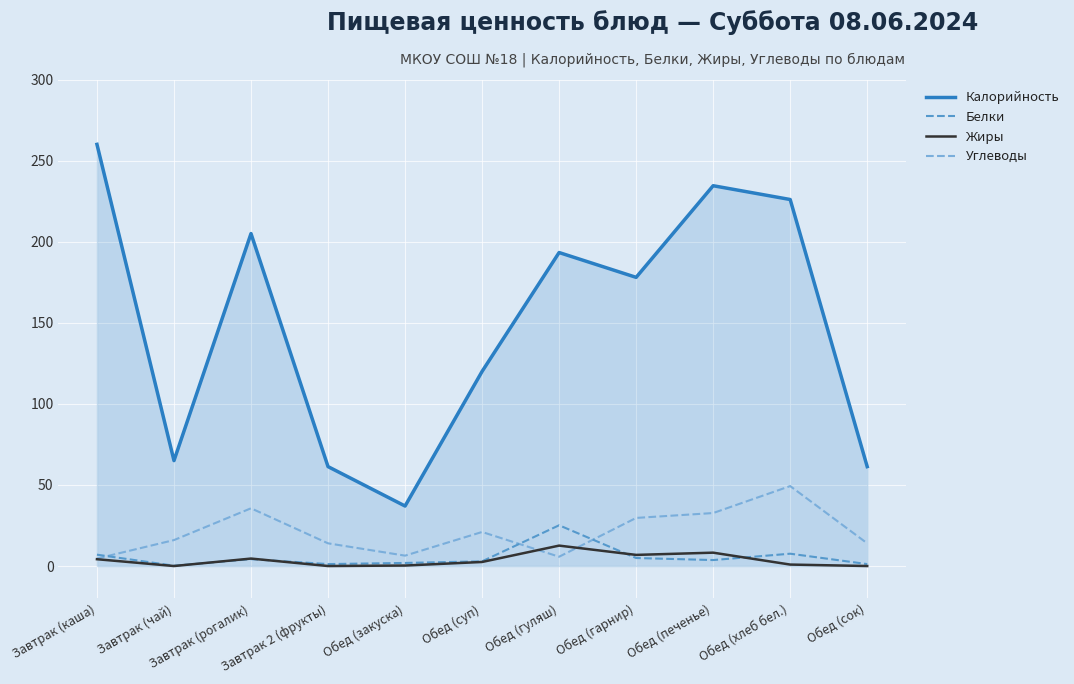

What is the highest value of the Белки series?

25.1